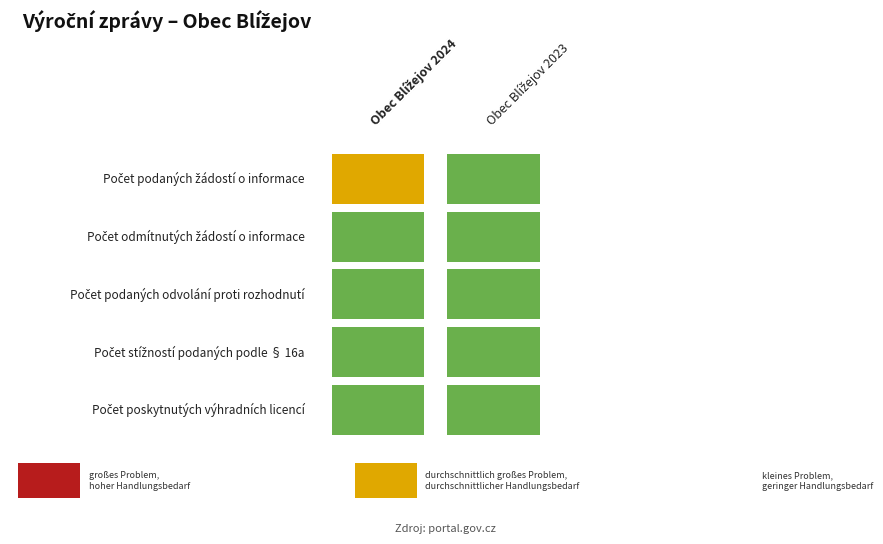

What is the greatest value displayed?

1